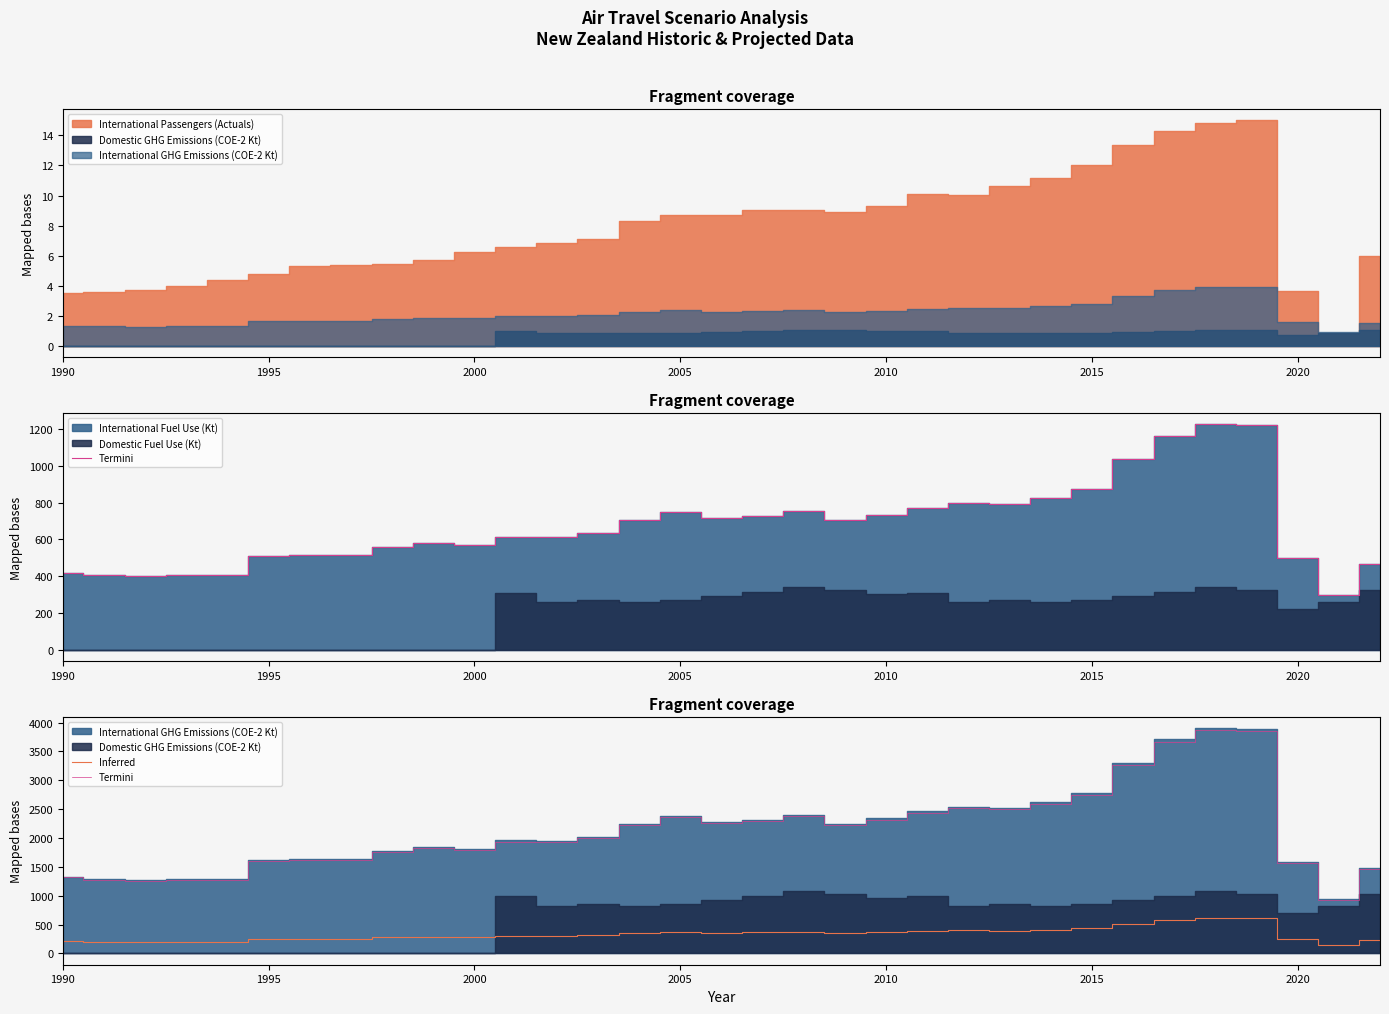

Is the value of Termini at 2000 greater than the value of Inferred at 2015?

Yes